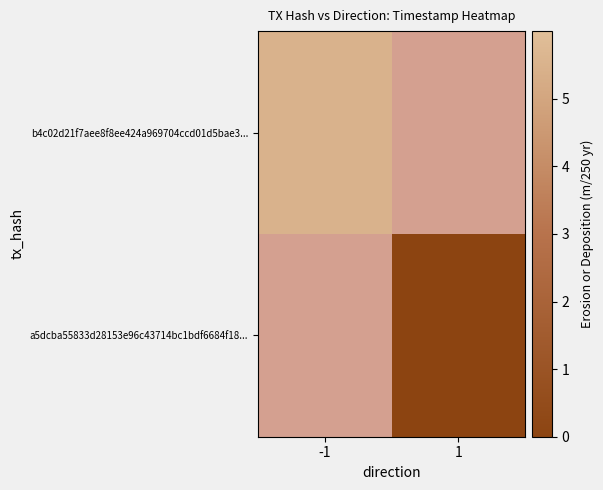

The value of b4c02d21f7aee8f8ee424a969704ccd01d5bae3... at -1 is 5.5. True or false?

True